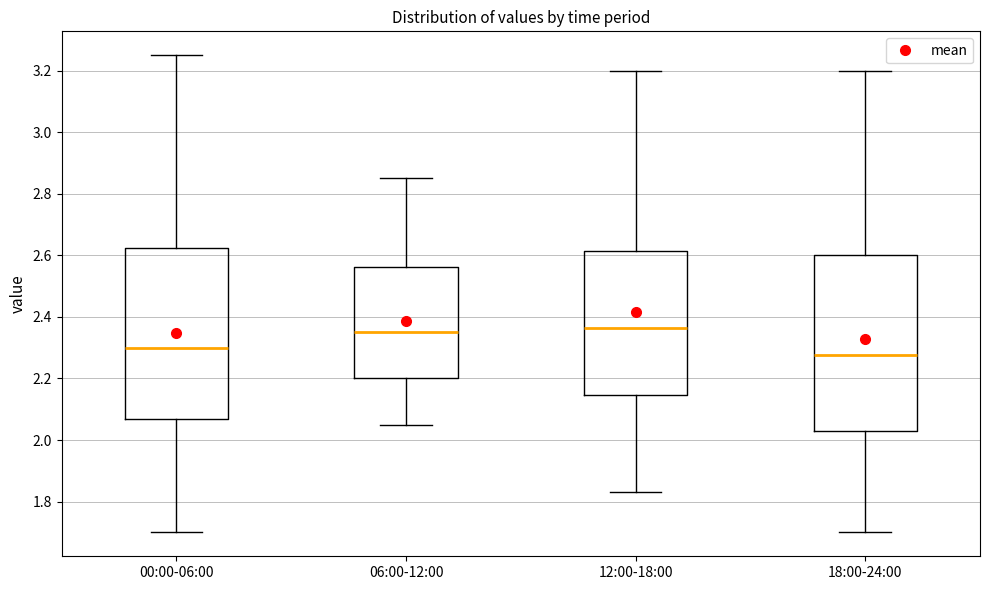

Where does the median line of the box for 18:00-24:00 sit on the y-axis? The values are not printed on the chart, so give them approximately, as read against the axis.

2.28